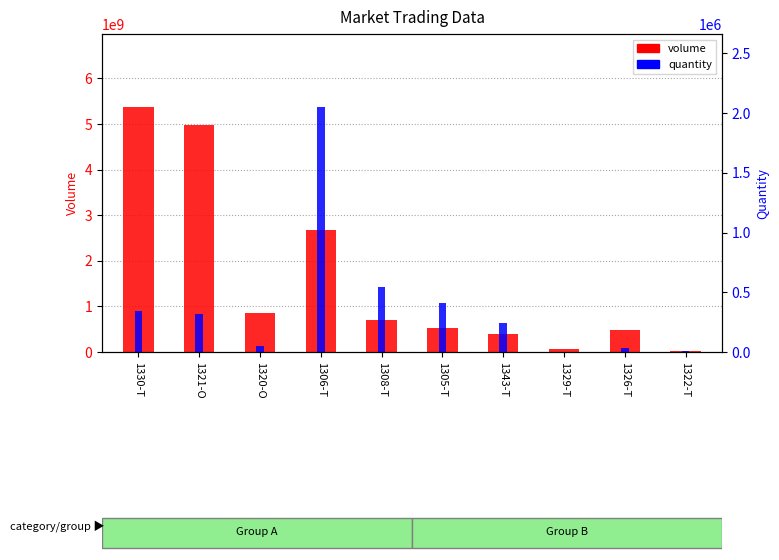

The volume series shows 705111400 at 1308-T. True or false?

True